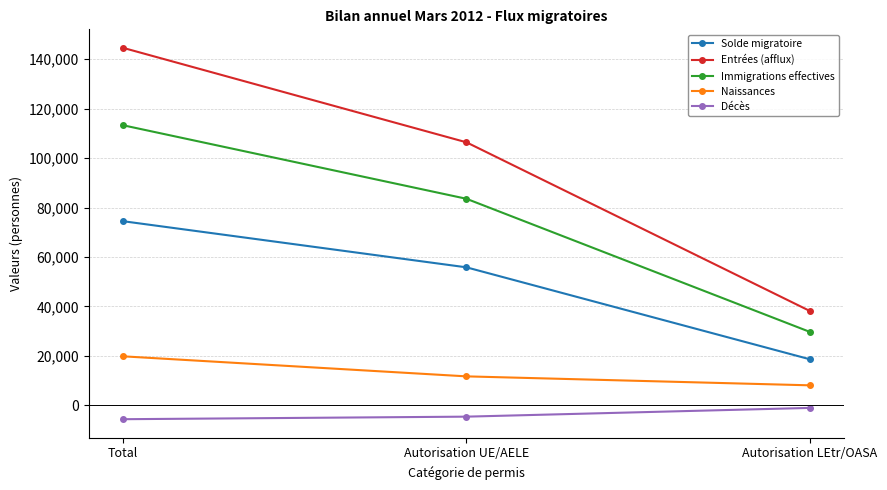

What position from the right is Autorisation LEtr/OASA?

1